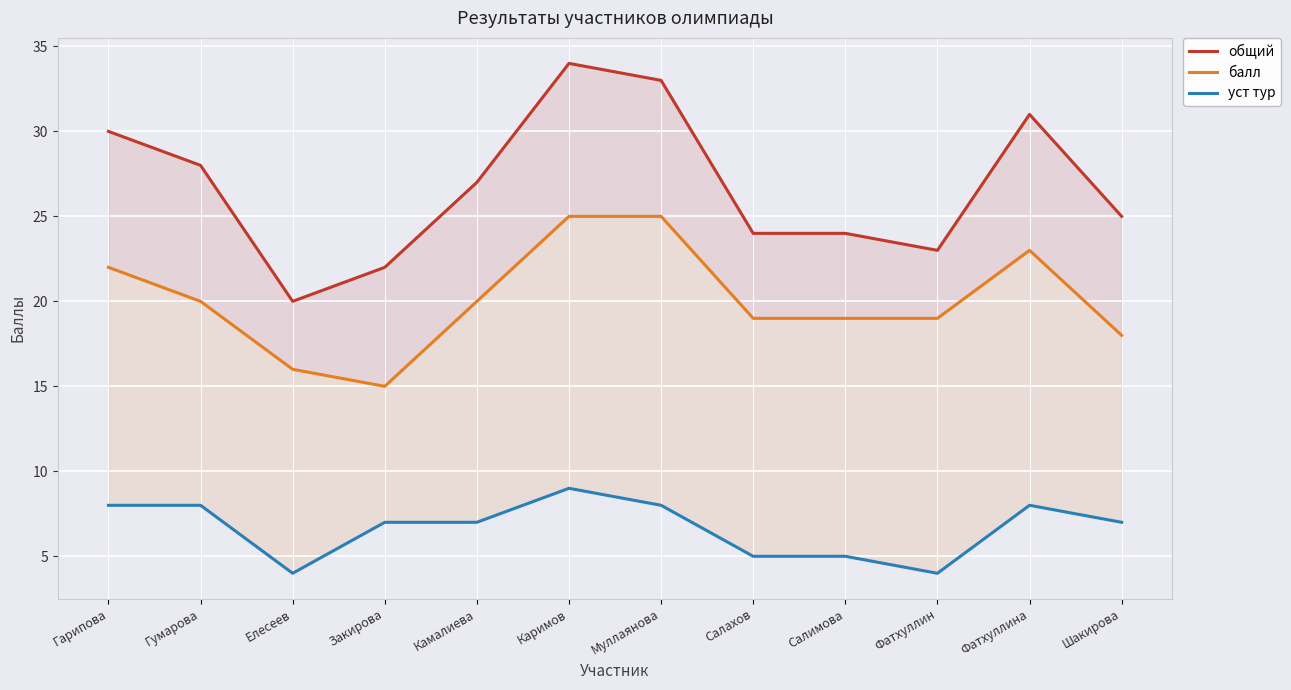

At which label does уст тур first exceed 7?

Гарипова